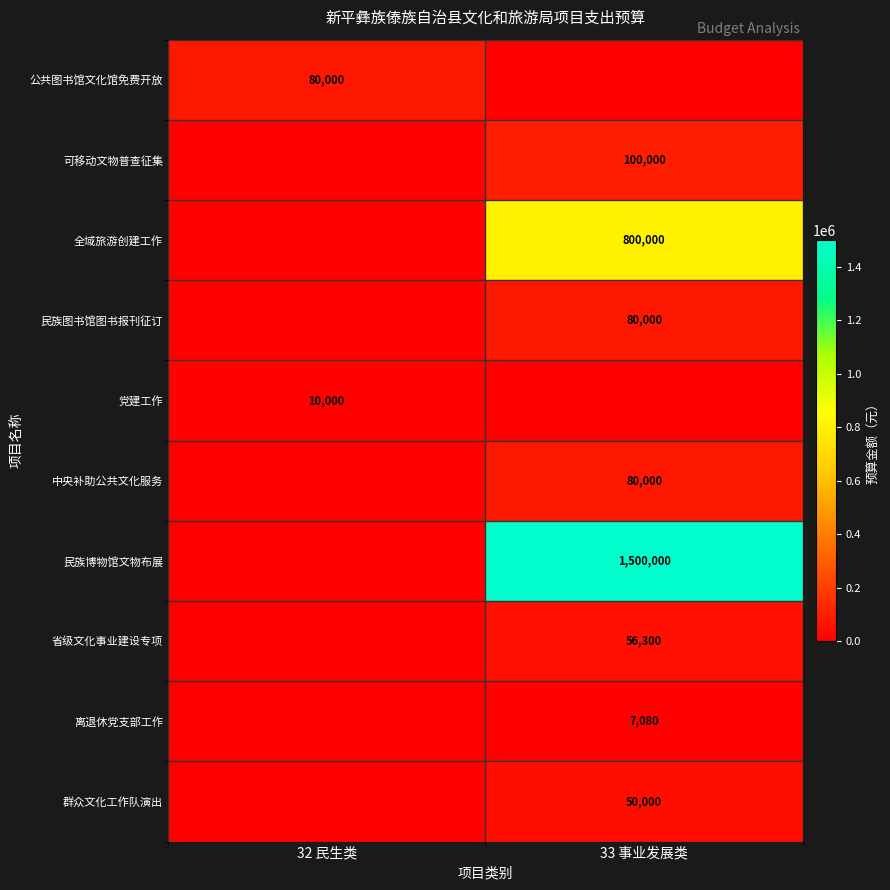

Is it true that 民族博物馆文物布展 equals 1500000 at 33 事业发展类?

True